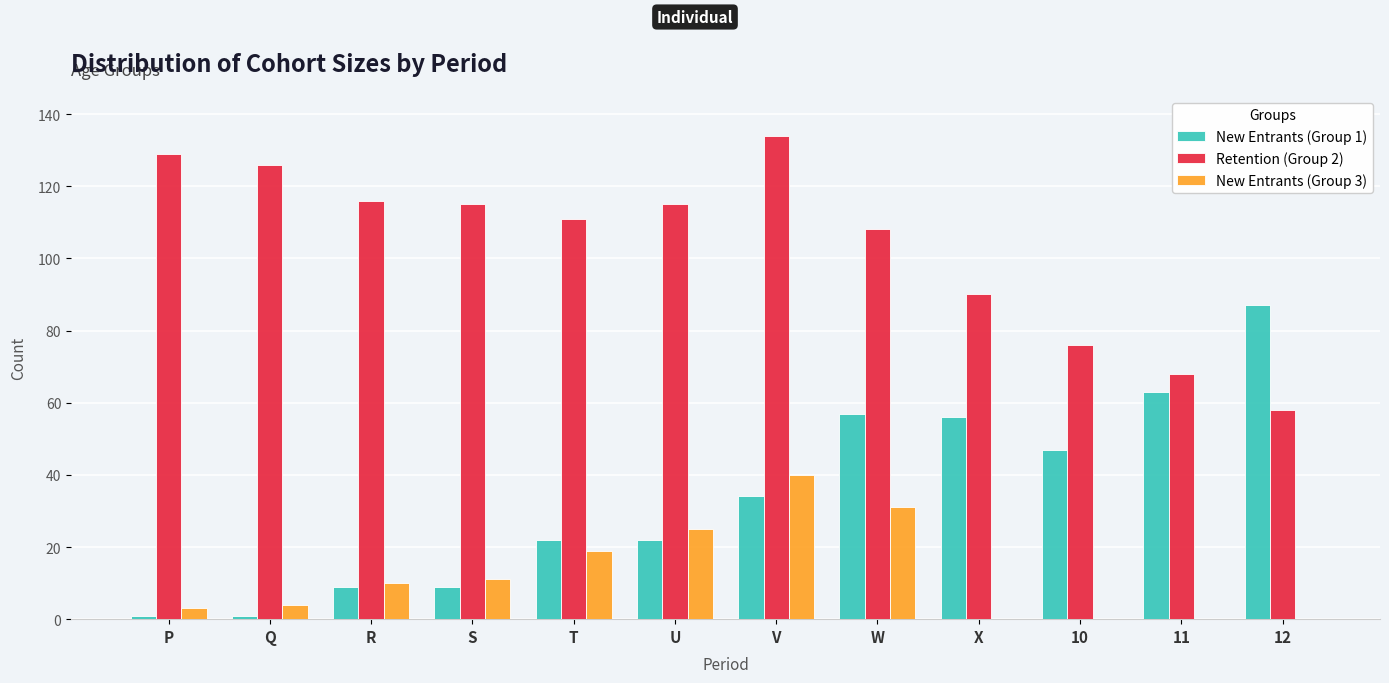

What is the maximum value shown in the chart?

134